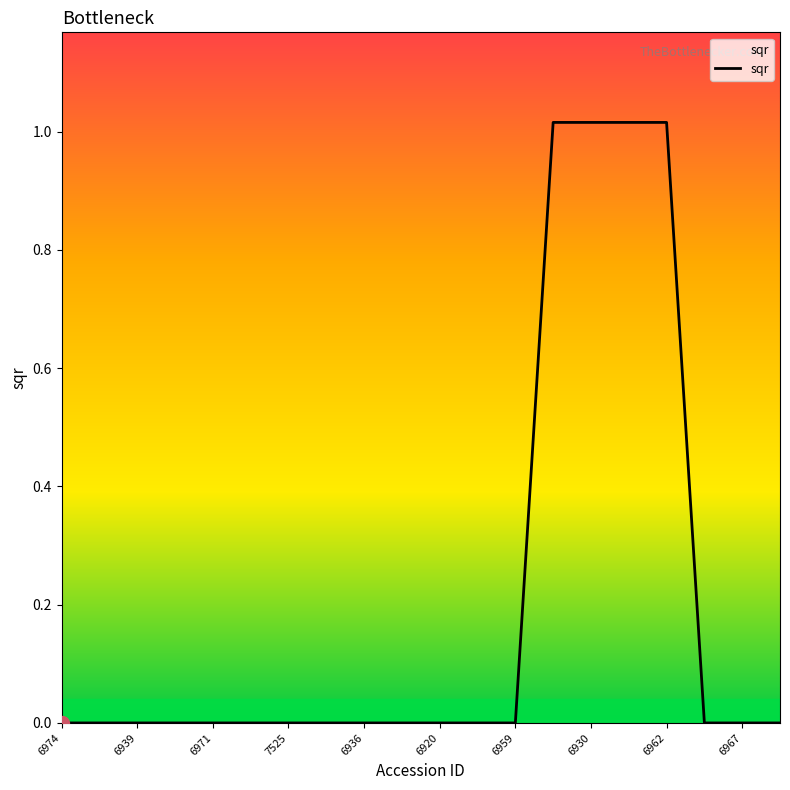

True or false: the data shows 0.0 at 6939.

True